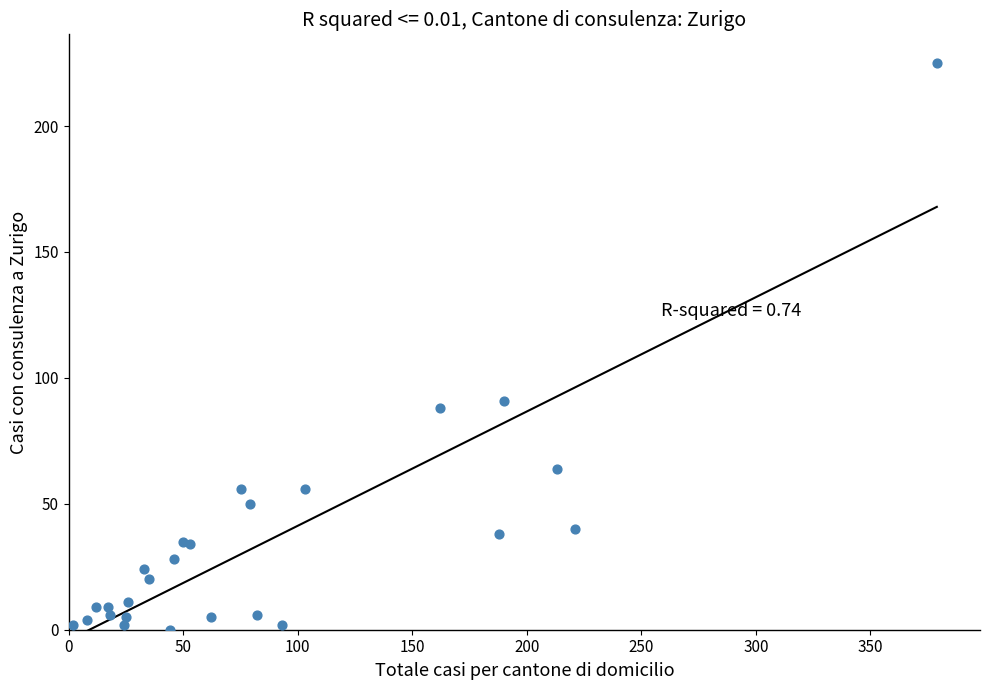

What Y value in the scatter plot is closest to 112?

91